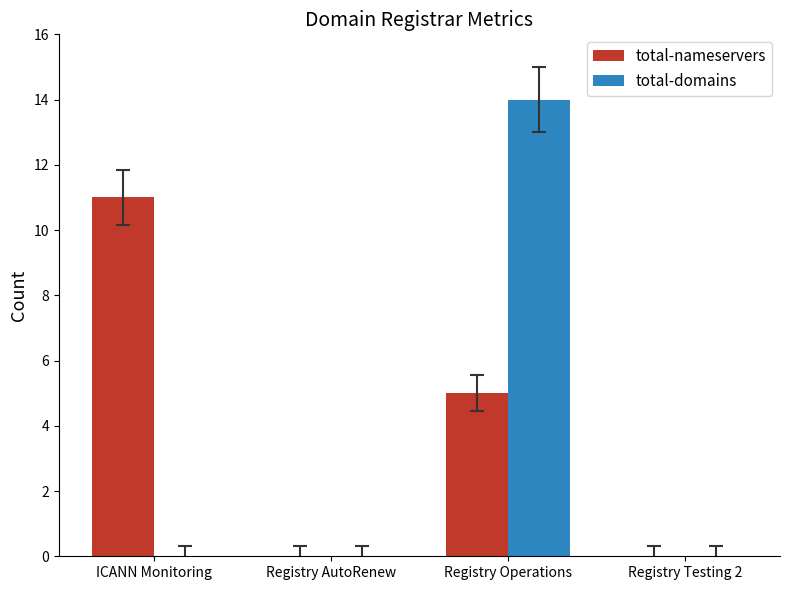

Count the total-nameservers values in the range 0 to 11.

4